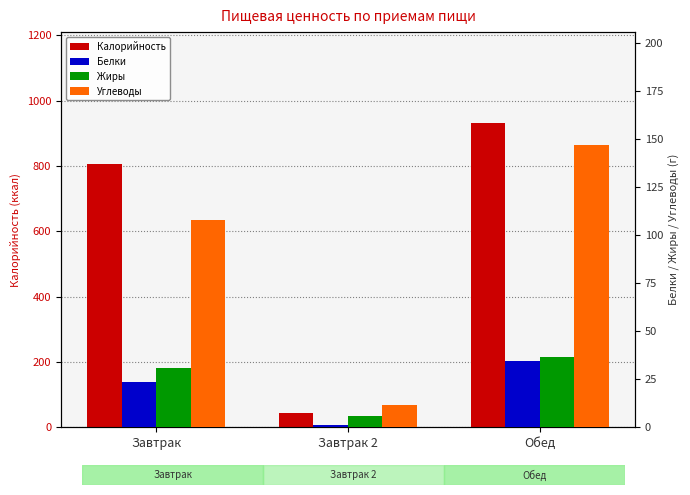

How many bars are there in total?

12